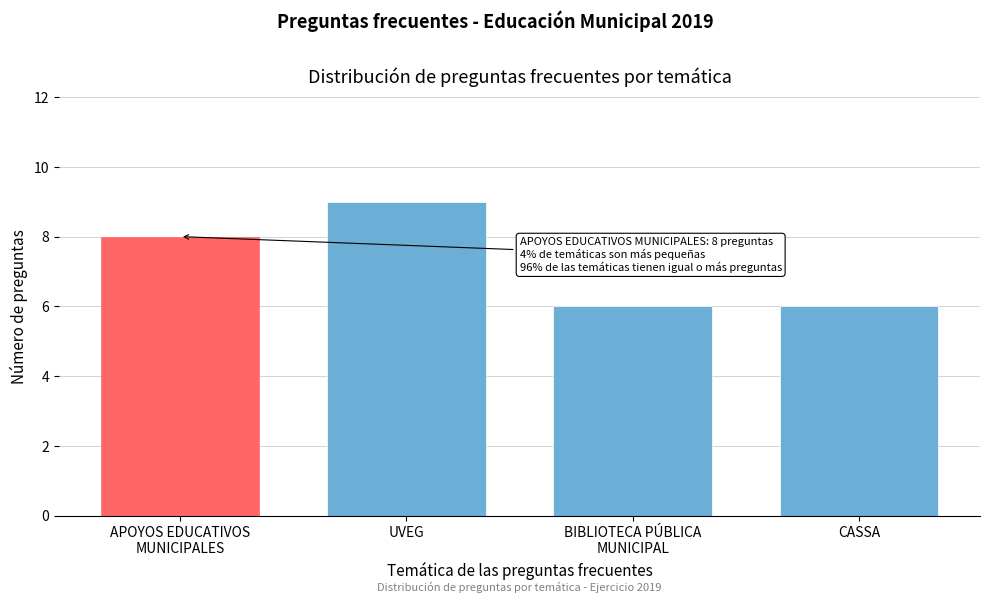

Reading left to right, extract all data points from this chart.

8	9	6	6